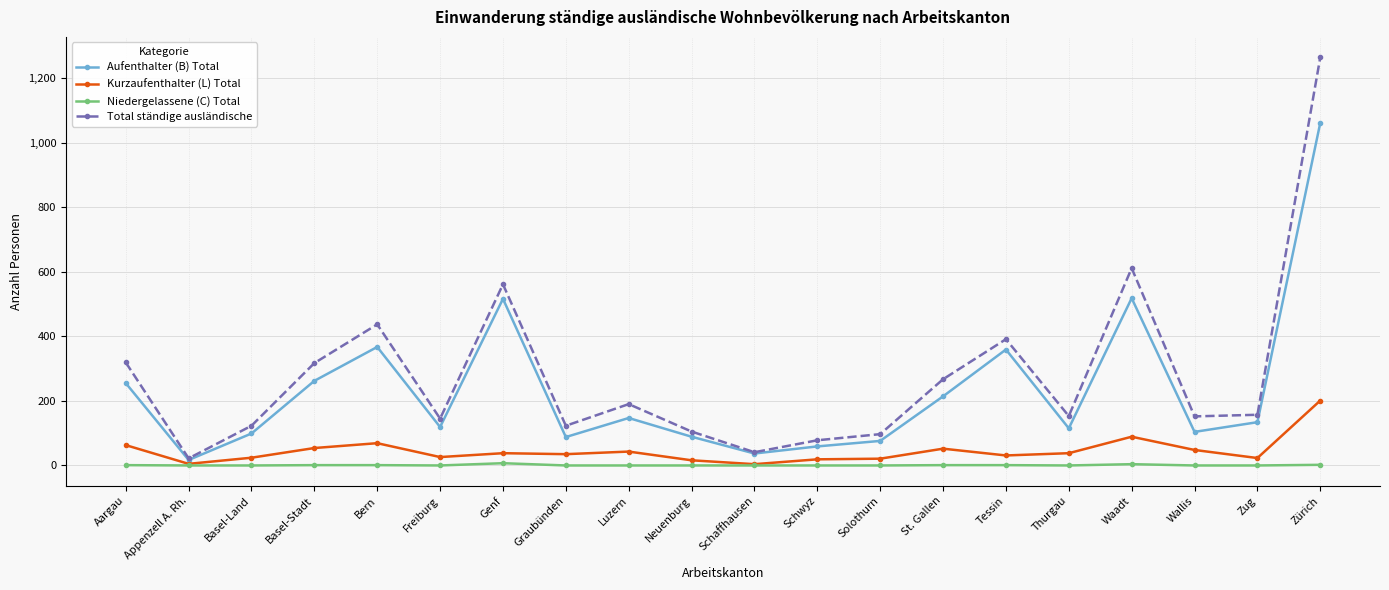

What is the difference between the highest and lowest values at Basel-Stadt?

316